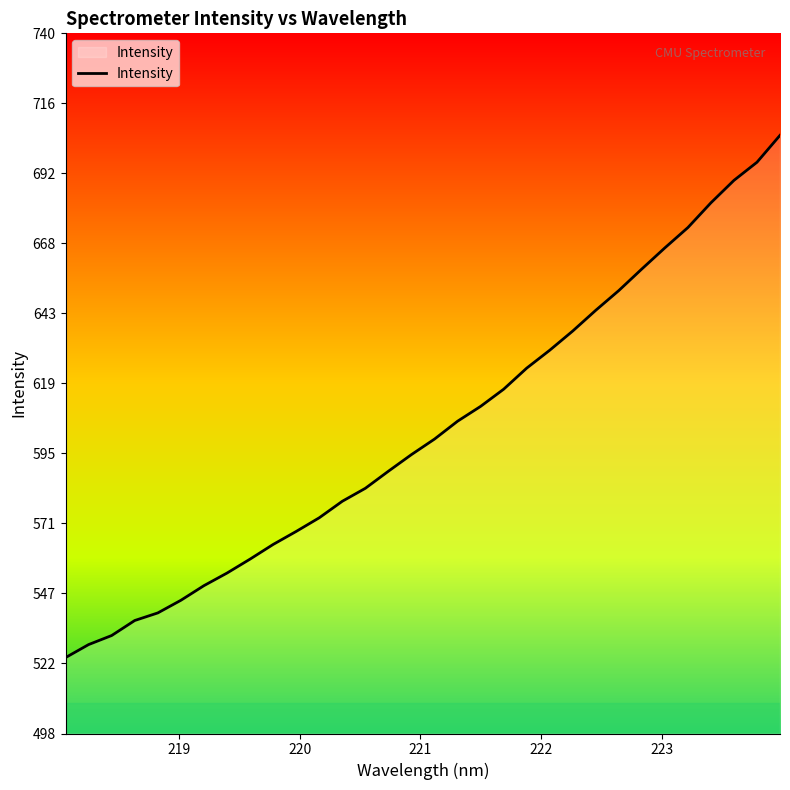

What is the smallest value displayed?

524.5